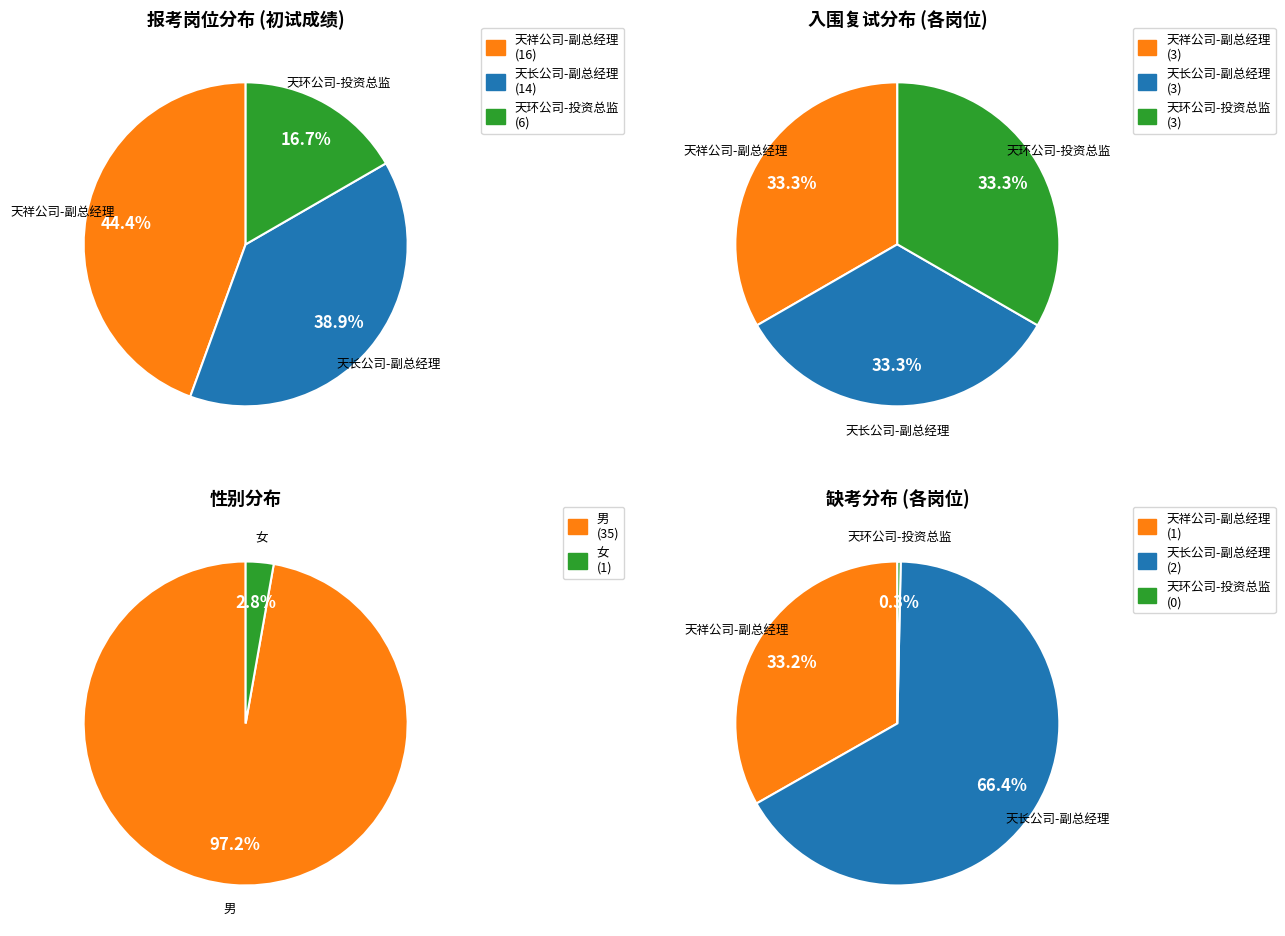

To the nearest percent, what is the difference between the 天祥公司-副总经理 and 天长公司-副总经理 slice percentages?

6%